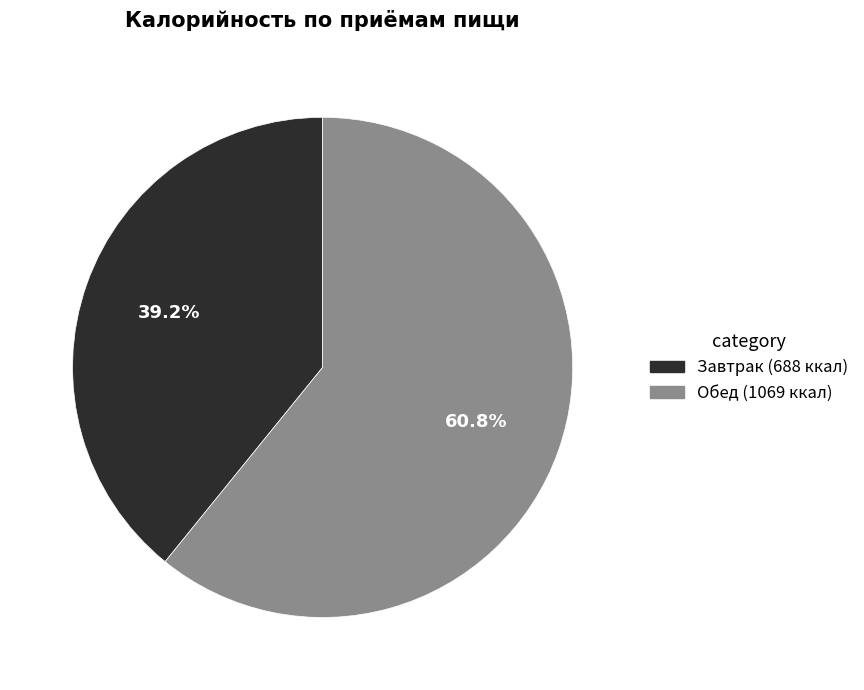

Is there any slice that represents more than half of the pie?

Yes